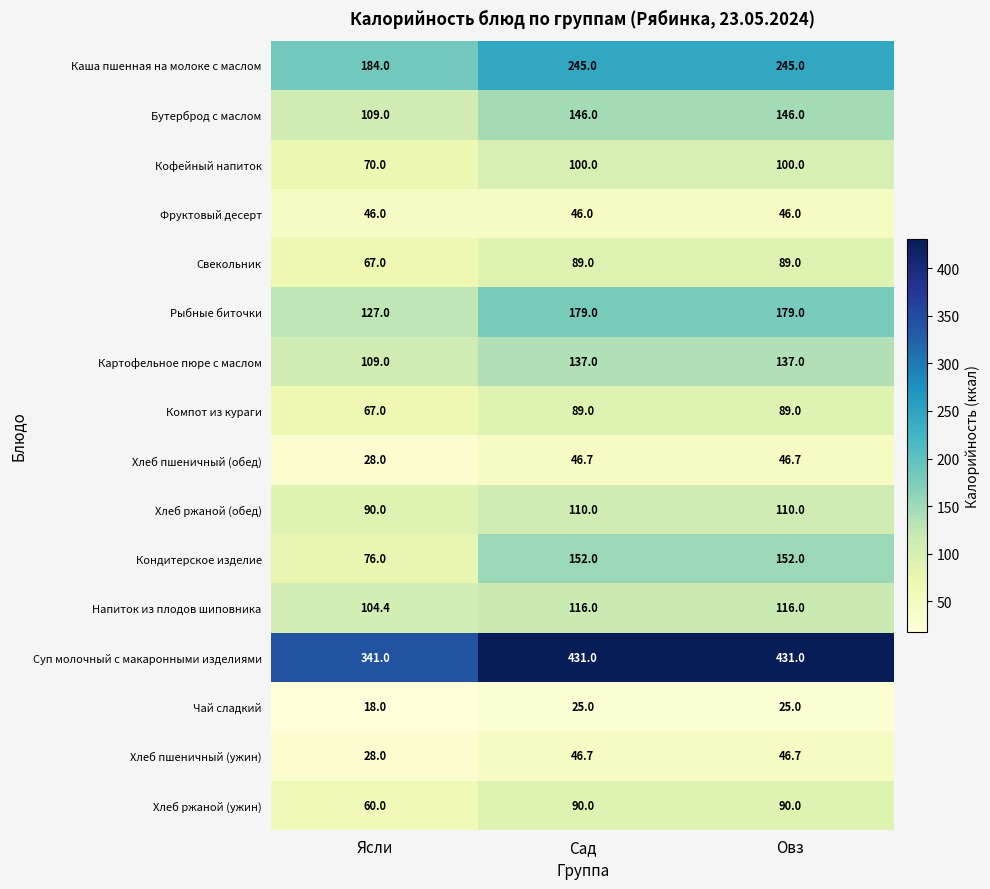

What is the difference between the Каша пшенная на молоке с маслом values at Овз and Ясли?

61.0